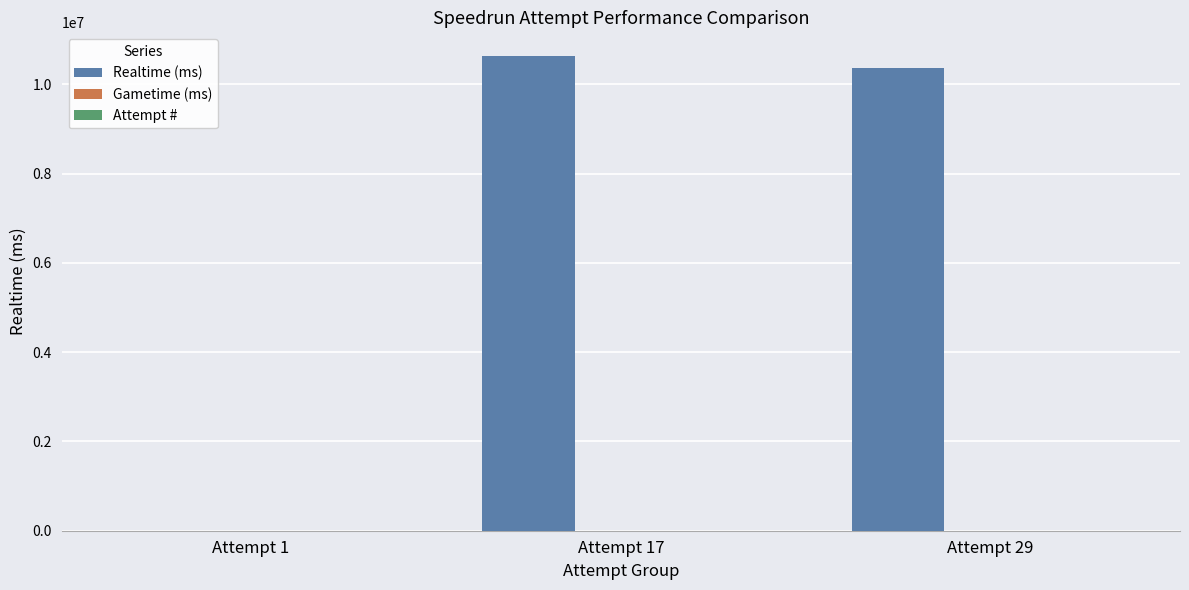

Between Attempt 1 and Attempt 17, which series saw the biggest shift?

Realtime (ms)